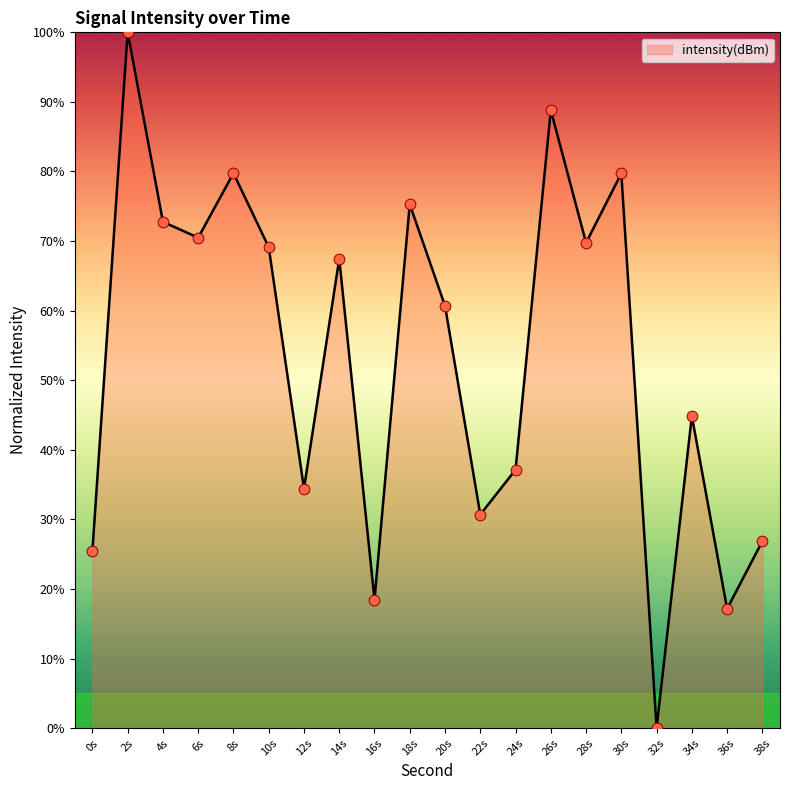

What is the change in value from 22s to 24s?

+6.4